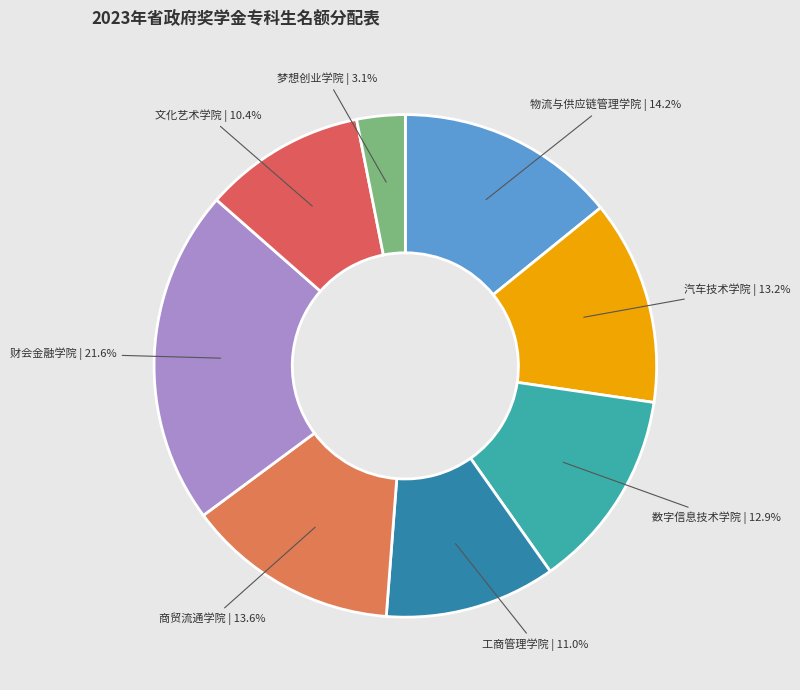

Is there a majority slice in this chart?

No